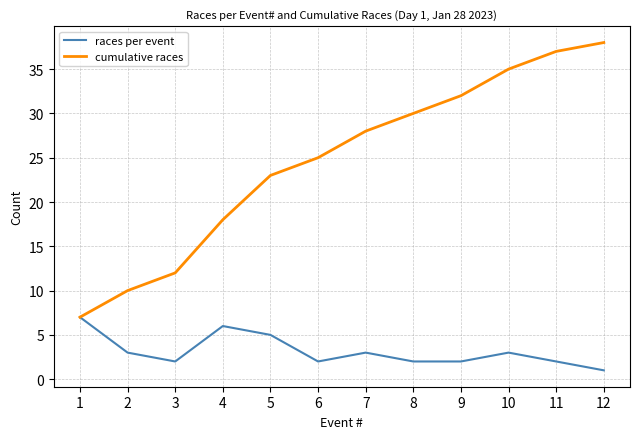

What is the maximum value for races per event?

7